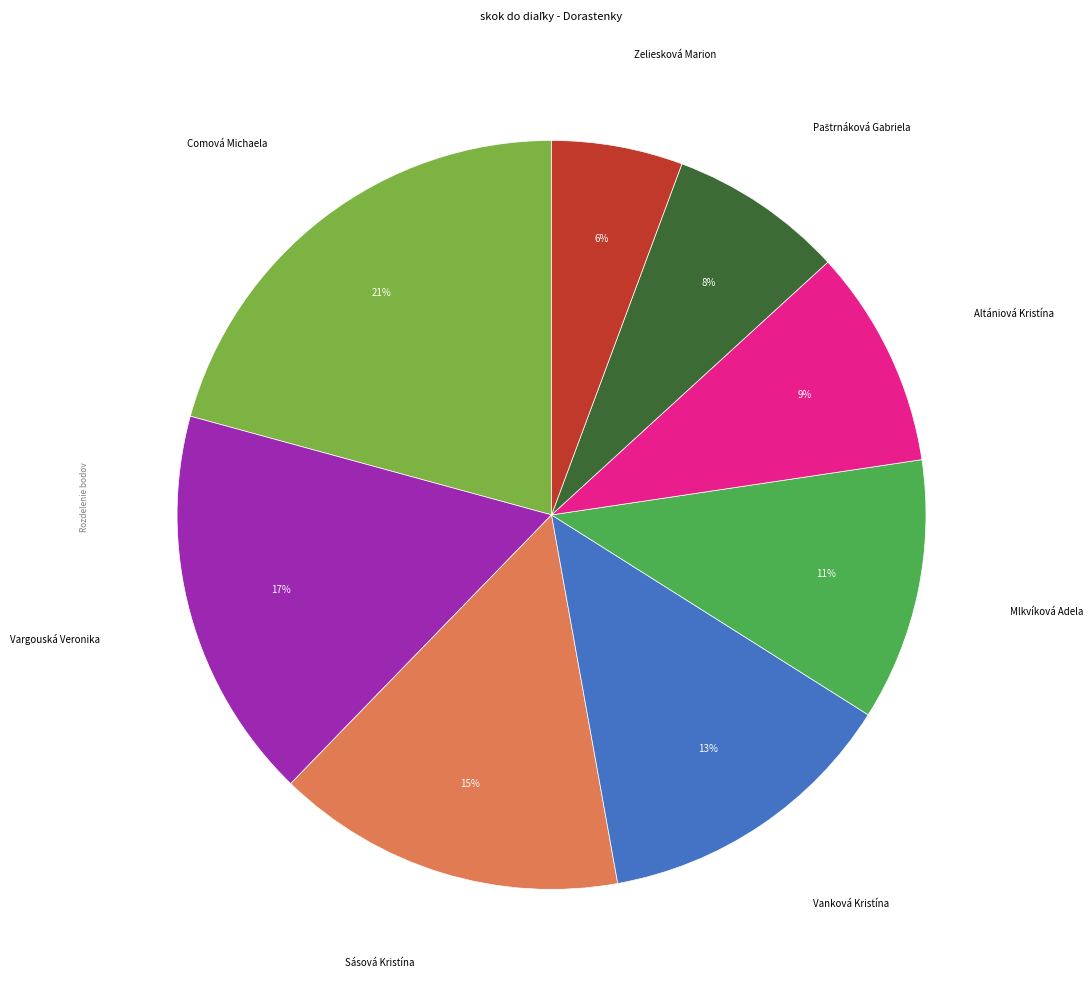

To the nearest percent, what is the average slice percentage?

12%